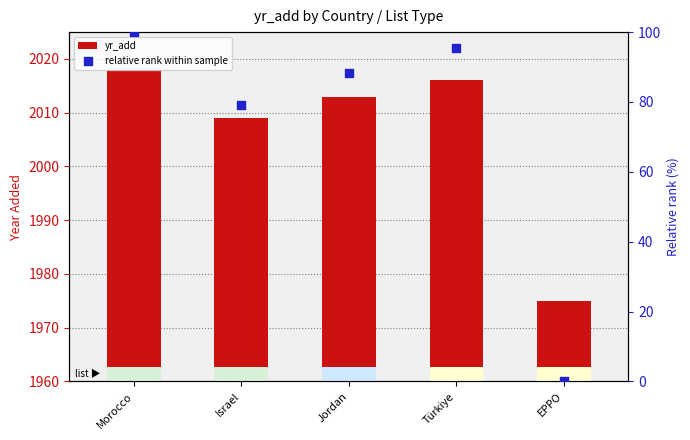

Which series contains the highest Y value?

yr_add